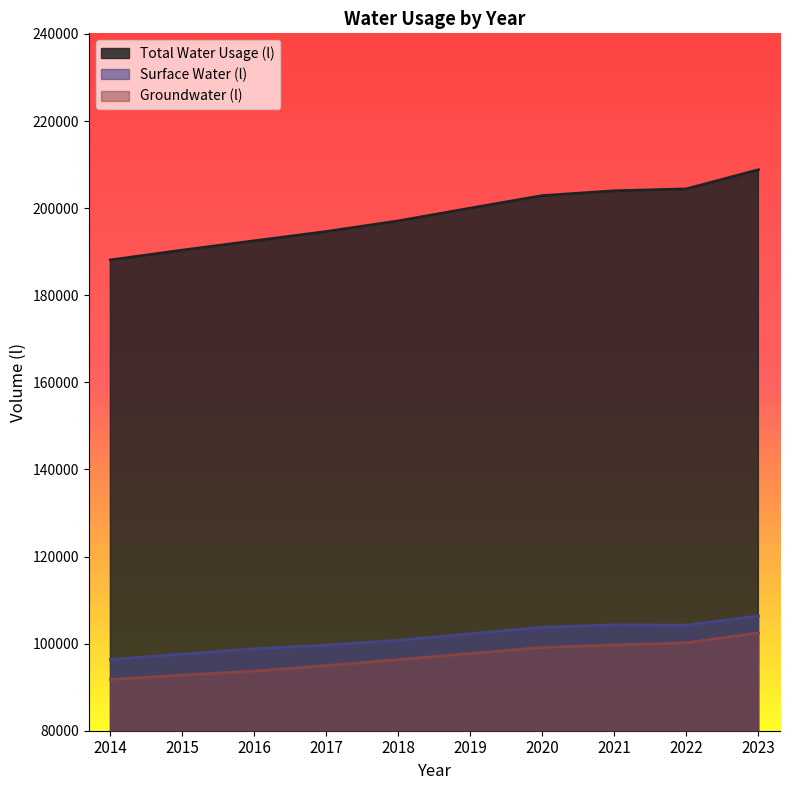

Does the chart display data point markers on the line(s)?

No